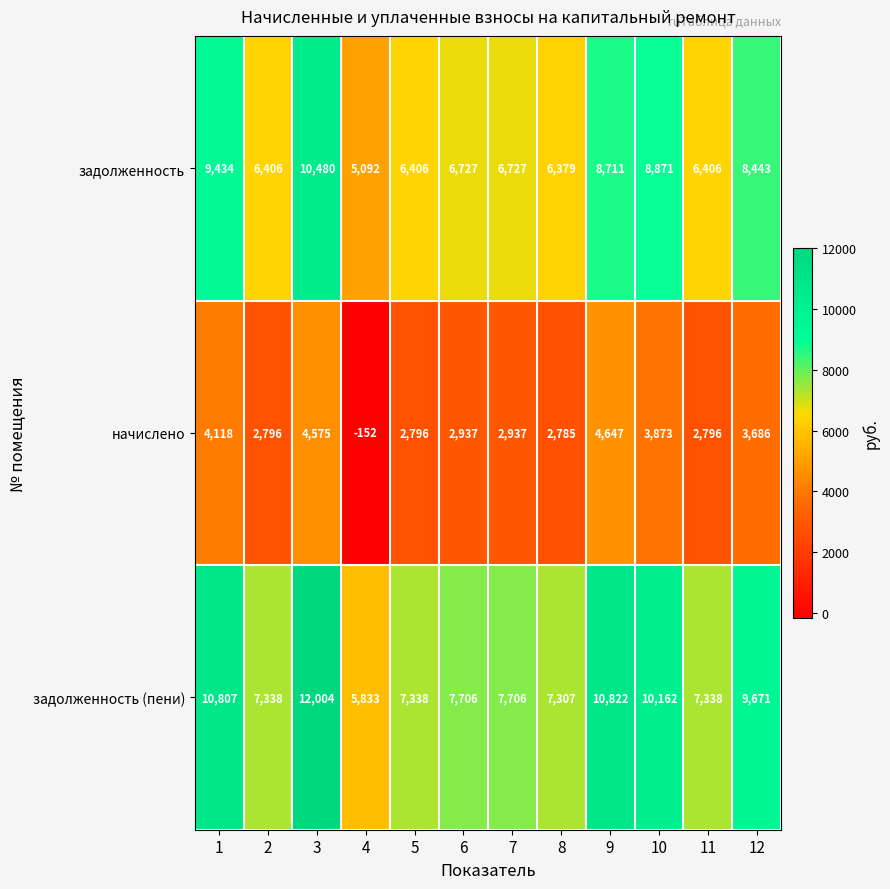

At which category is the sum across all series the highest?

3